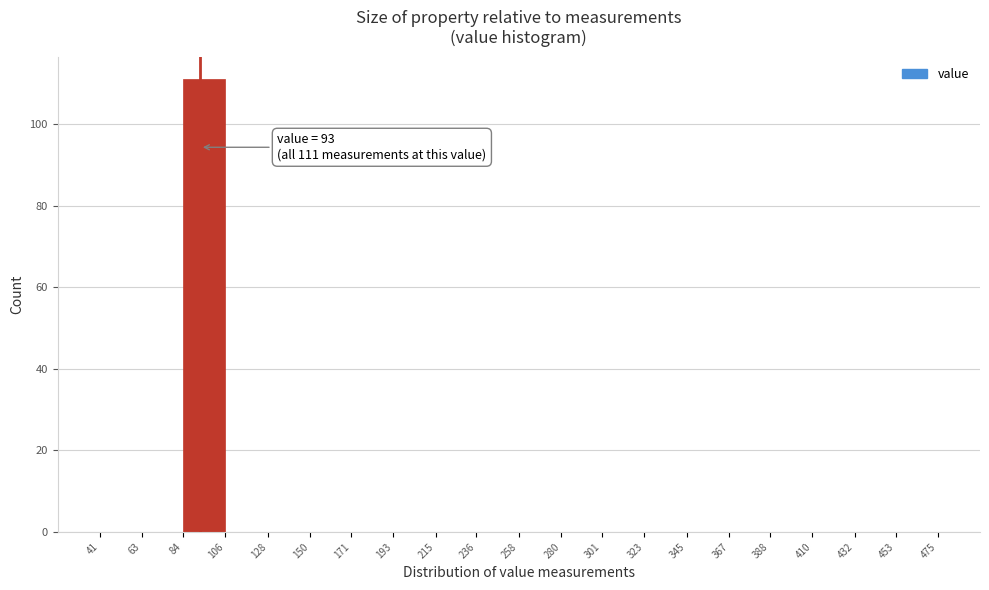

Over which range of the x-axis is the bar tallest?

84 to 106